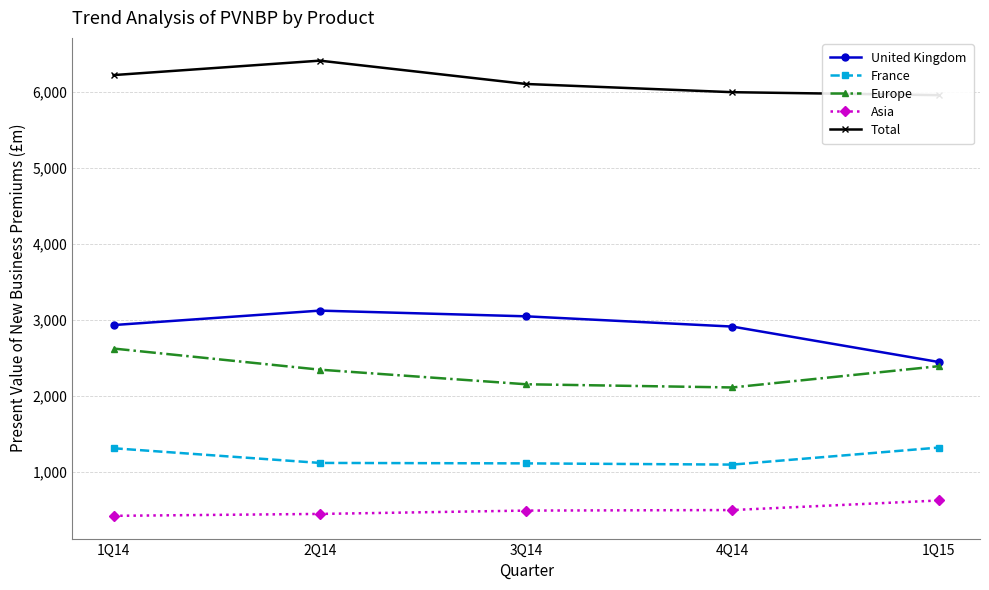

True or false: France has a value of 352 at 4Q14.

False